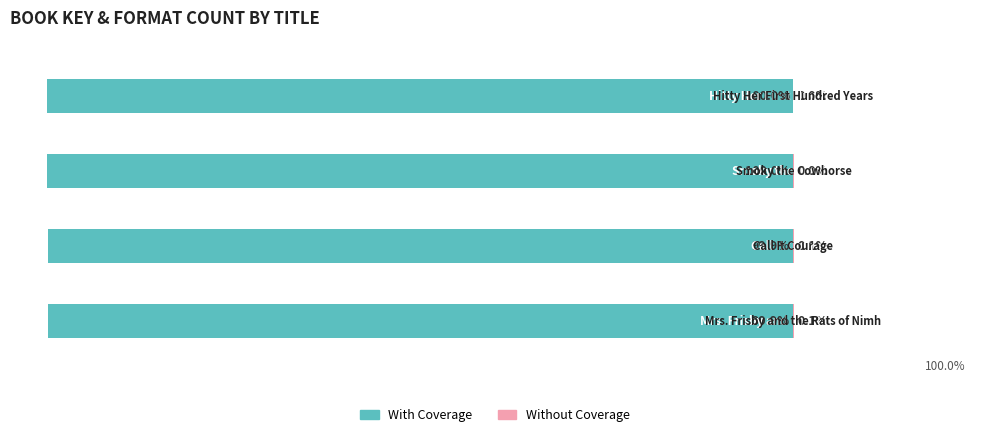

How many groups of bars are there?

4